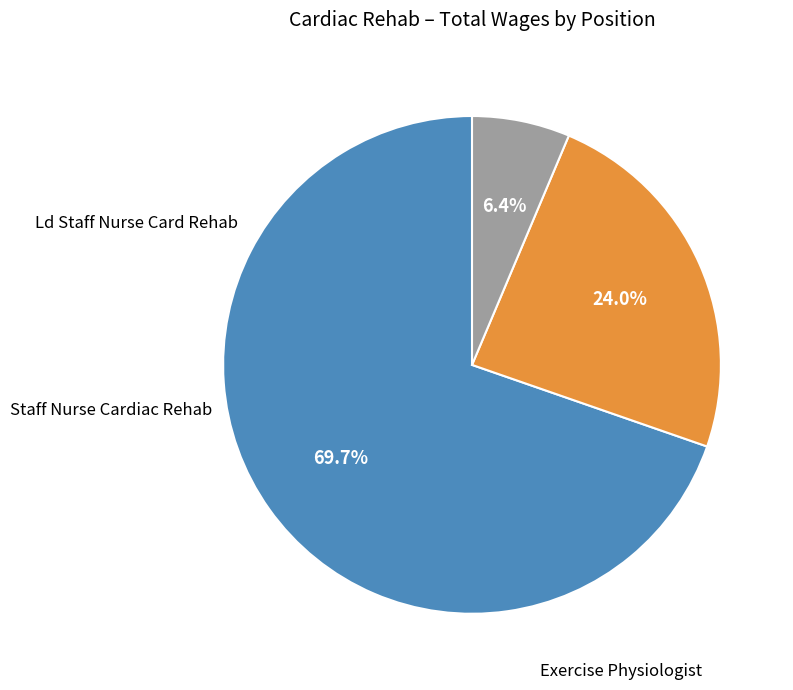

Is there any slice that represents more than half of the pie?

Yes